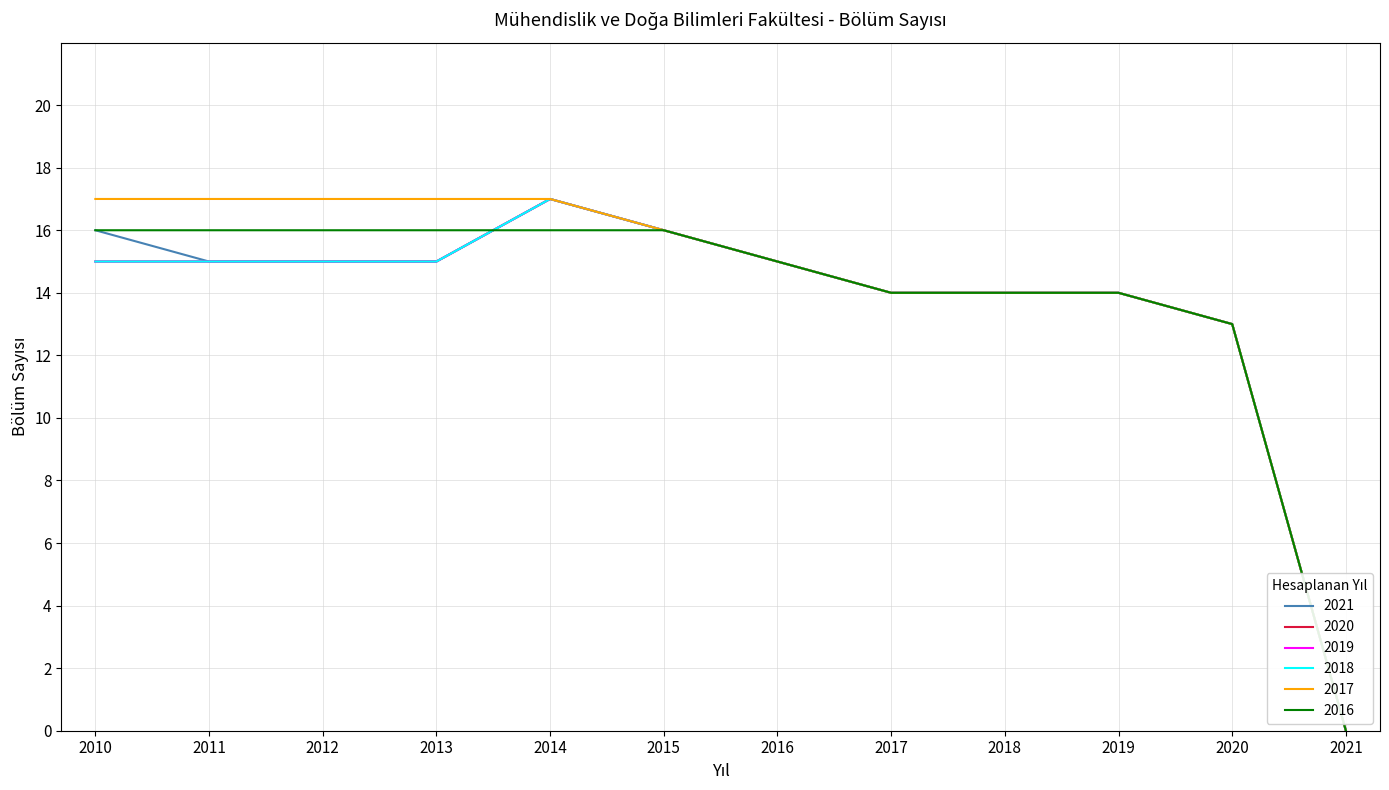

Is the value of 2018 at 2010 greater than the value of 2017 at 2017?

Yes